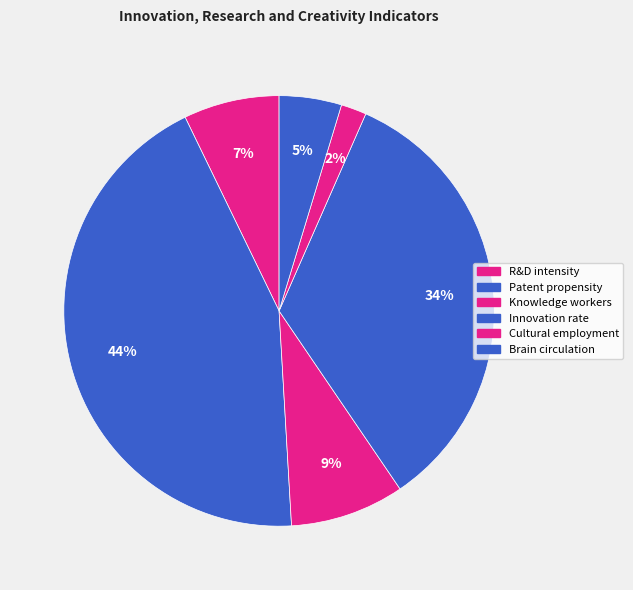

How many segments does this pie chart have?

6